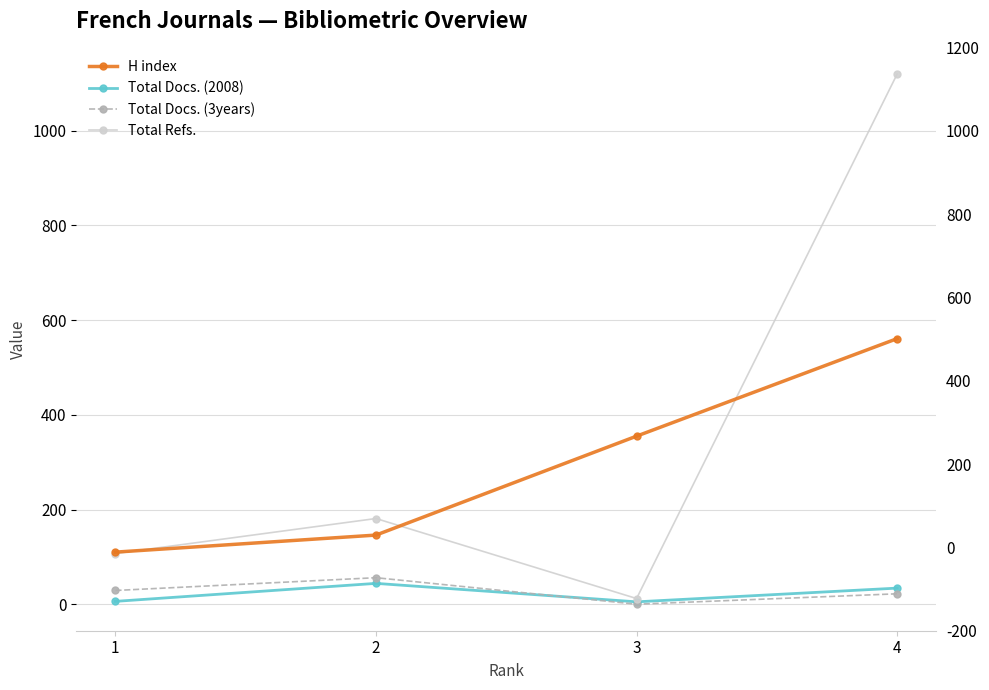

How many distinct data groups are displayed?

4